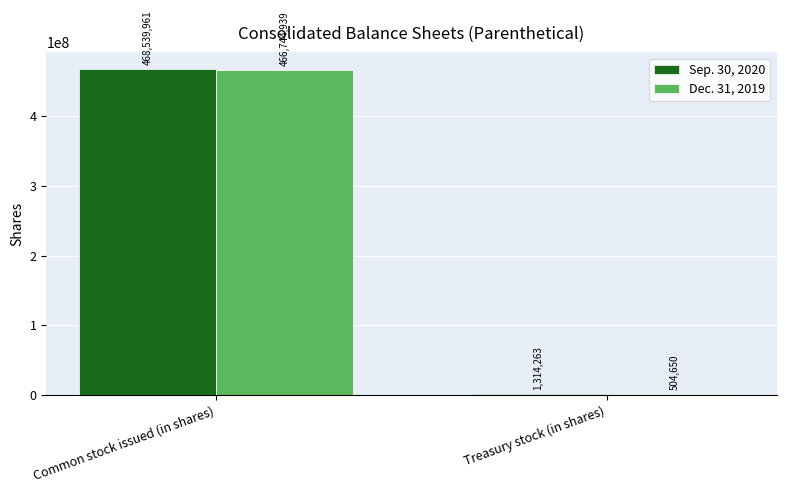

At which category is the sum across all series the highest?

Common stock issued (in shares)